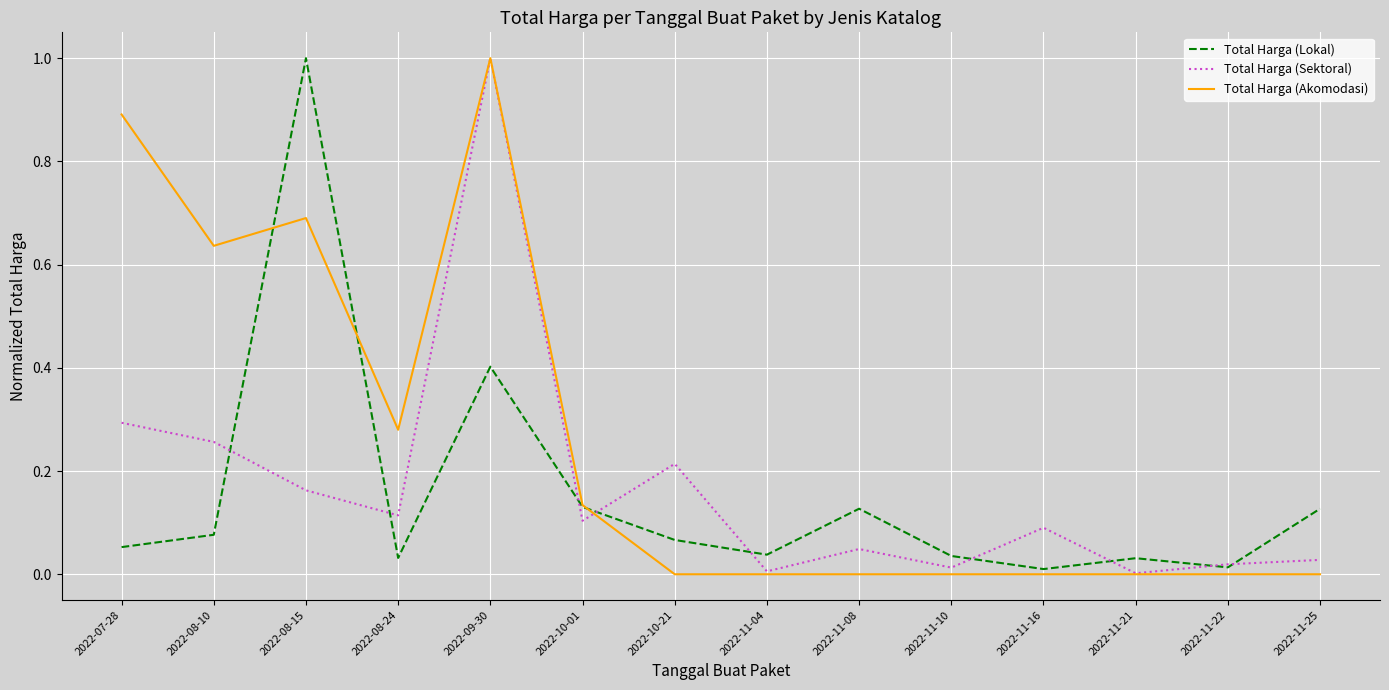

What position from the right is 2022-11-25?

1